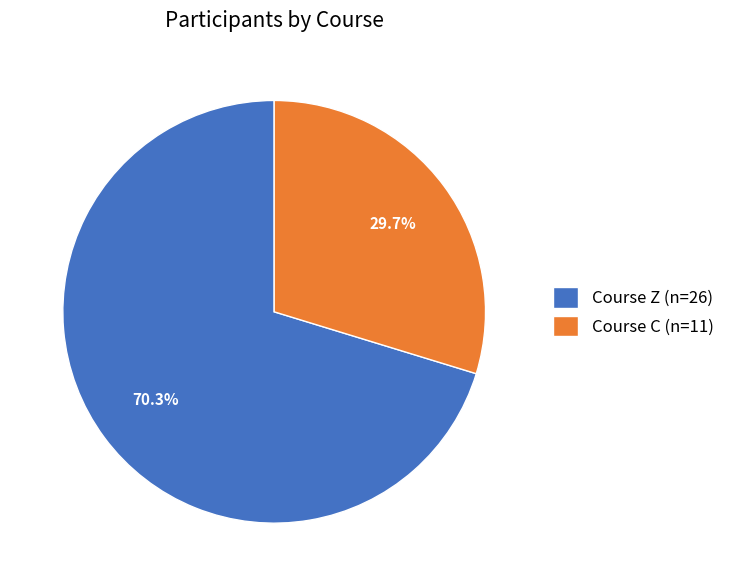

Does Course C (n=11) represent more than half of the total?

No